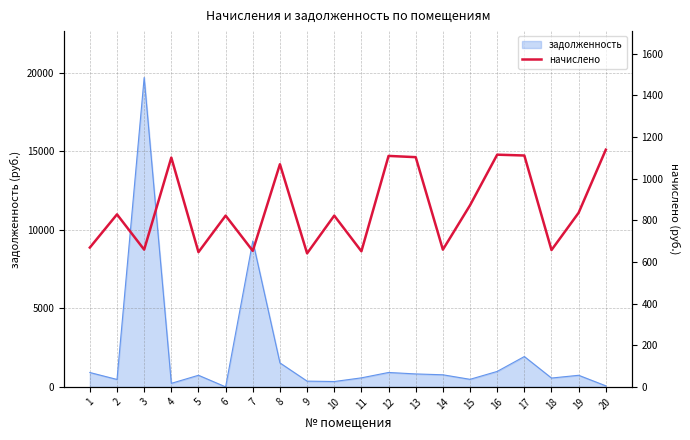

What is the highest value of the задолженность series?

19683.0